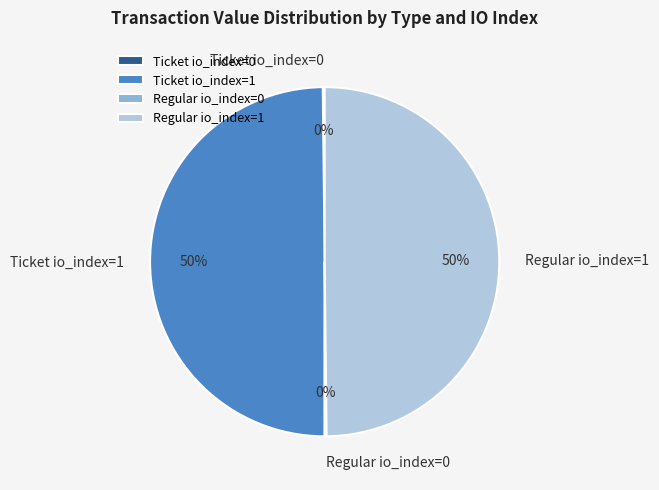

The Ticket io_index=1 slice represents 50% of the pie. True or false?

True